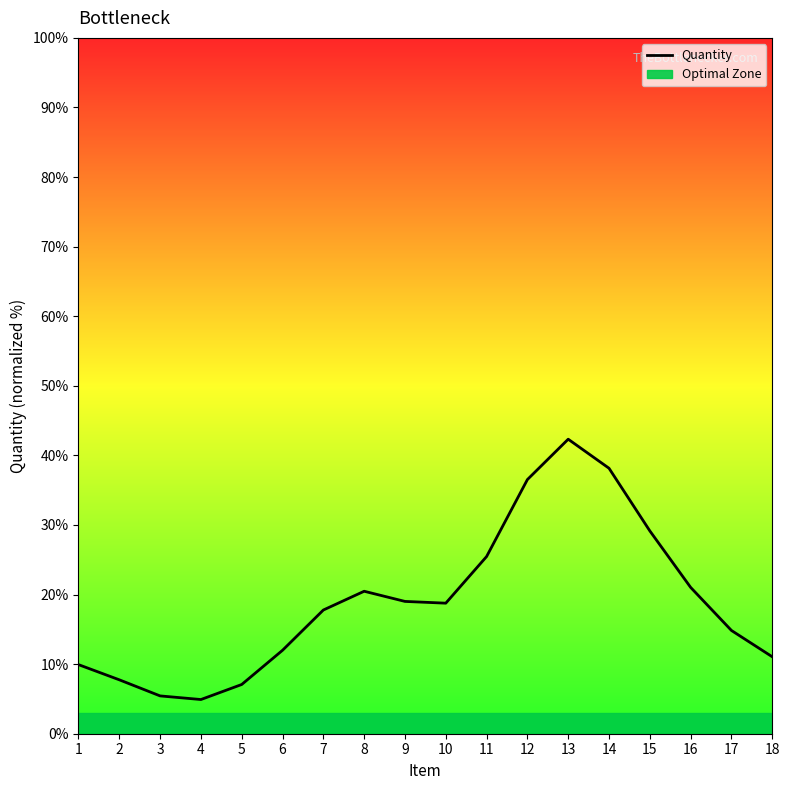

Rank the categories by value from lowest to highest.

4, 3, 5, 2, 1, 18, 6, 17, 7, 10, 9, 8, 16, 11, 15, 12, 14, 13